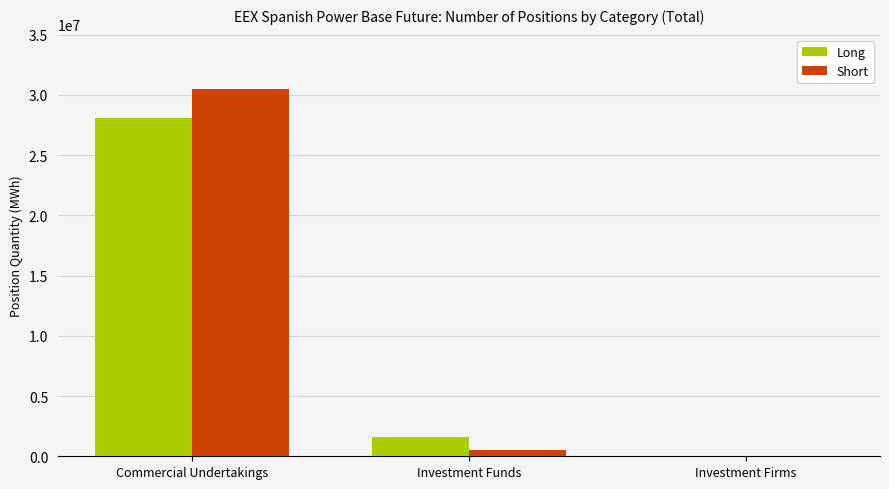

At which label is Short closest to 15226737?

Investment Funds